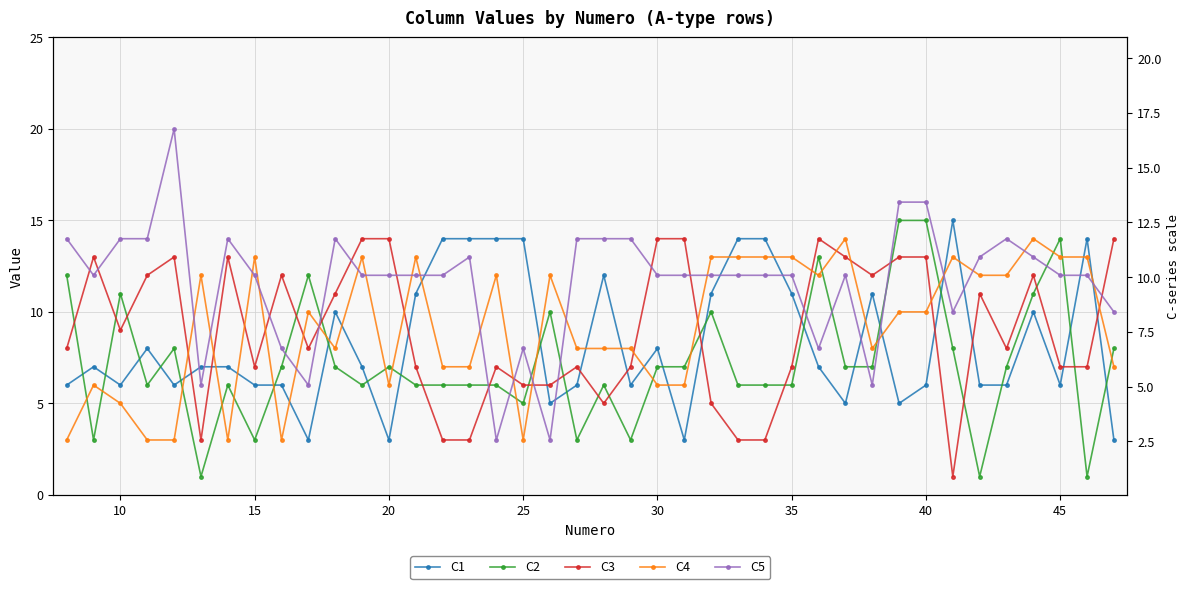

The C4 series shows 3 at 15. True or false?

False